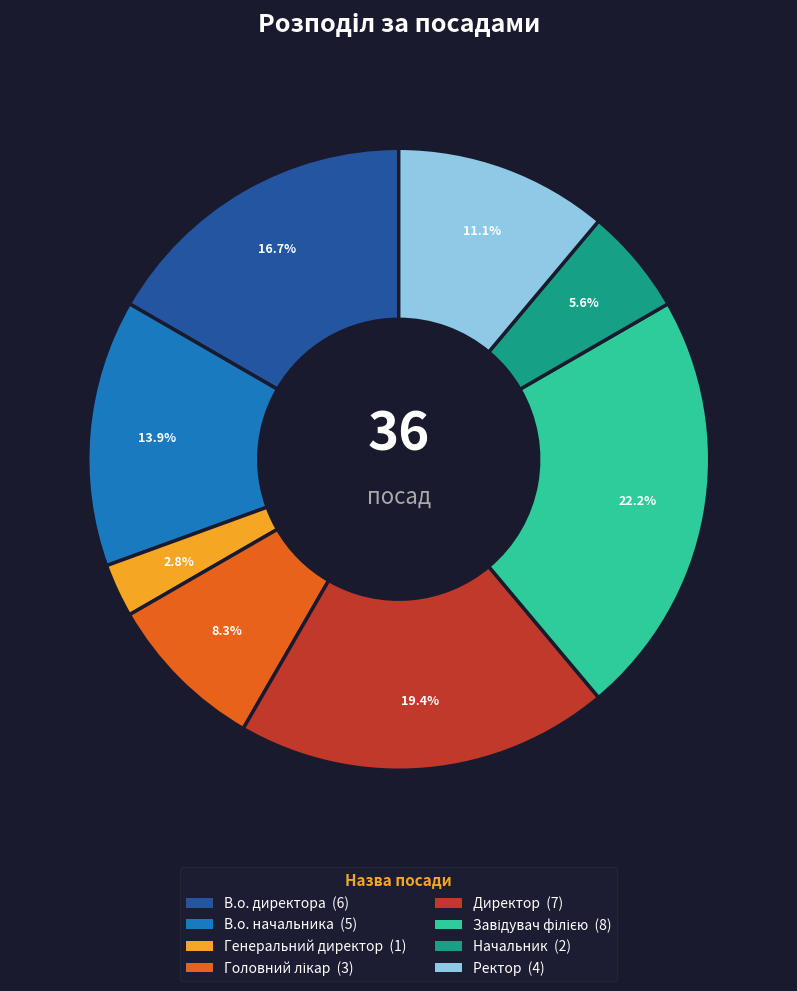

Does В.о. директора account for over 50% of the chart?

No